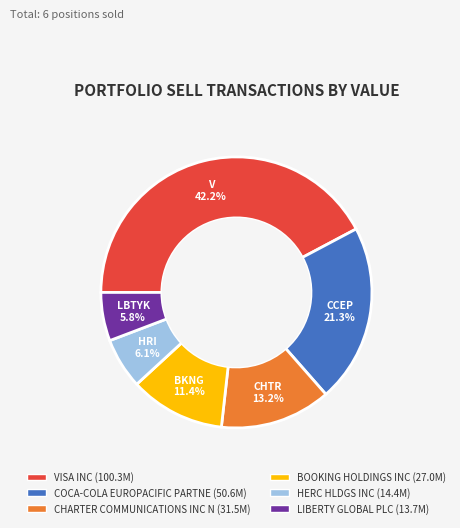

What percentage is NOT represented by LBTYK?

94.2%